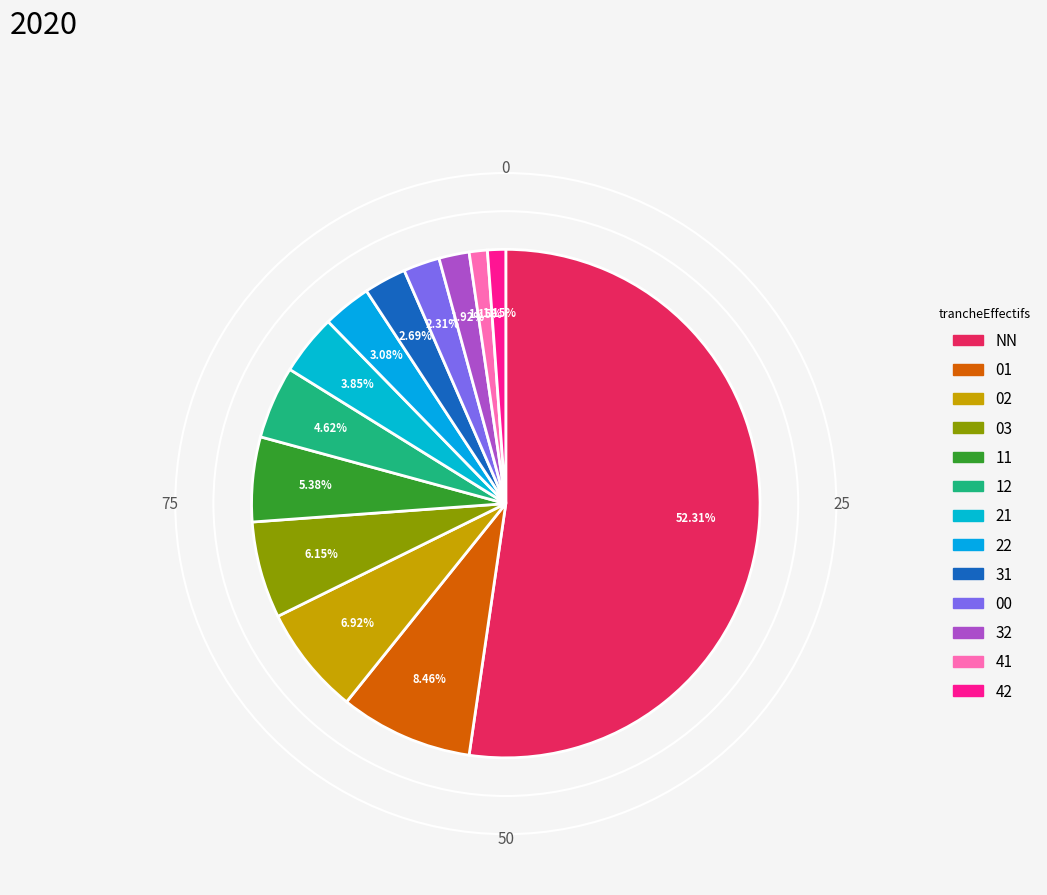

True or false: 01 accounts for 8% of the total.

True